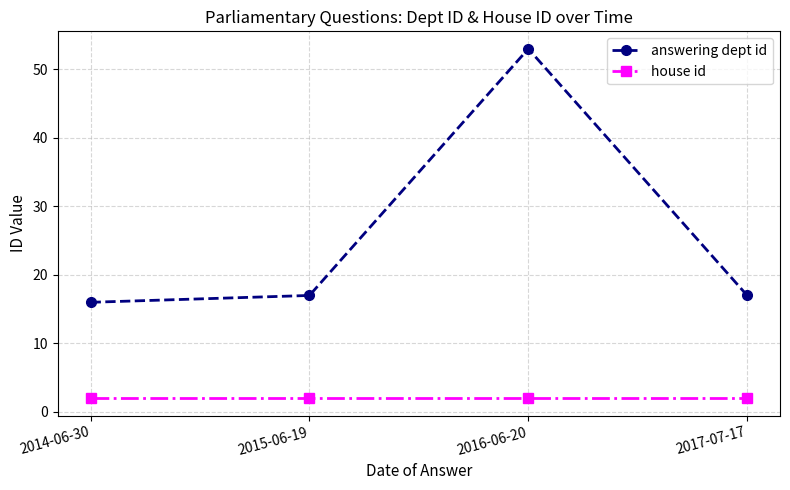

What position from the right is 2017-07-17?

1